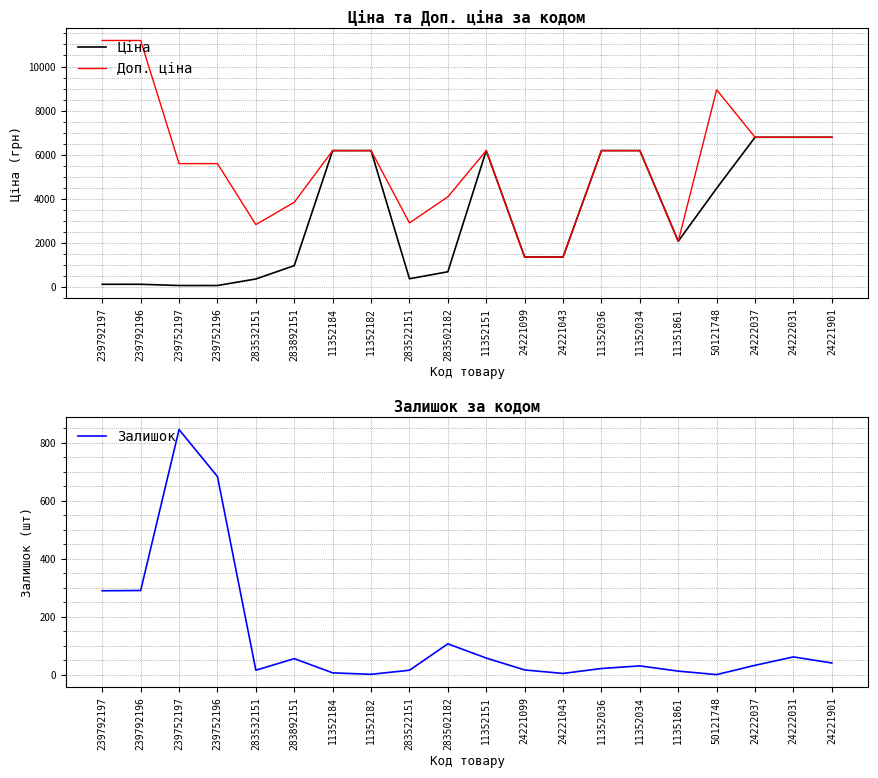

Rank the series by their average value, from highest to lowest.

Доп. ціна, Ціна, Залишок